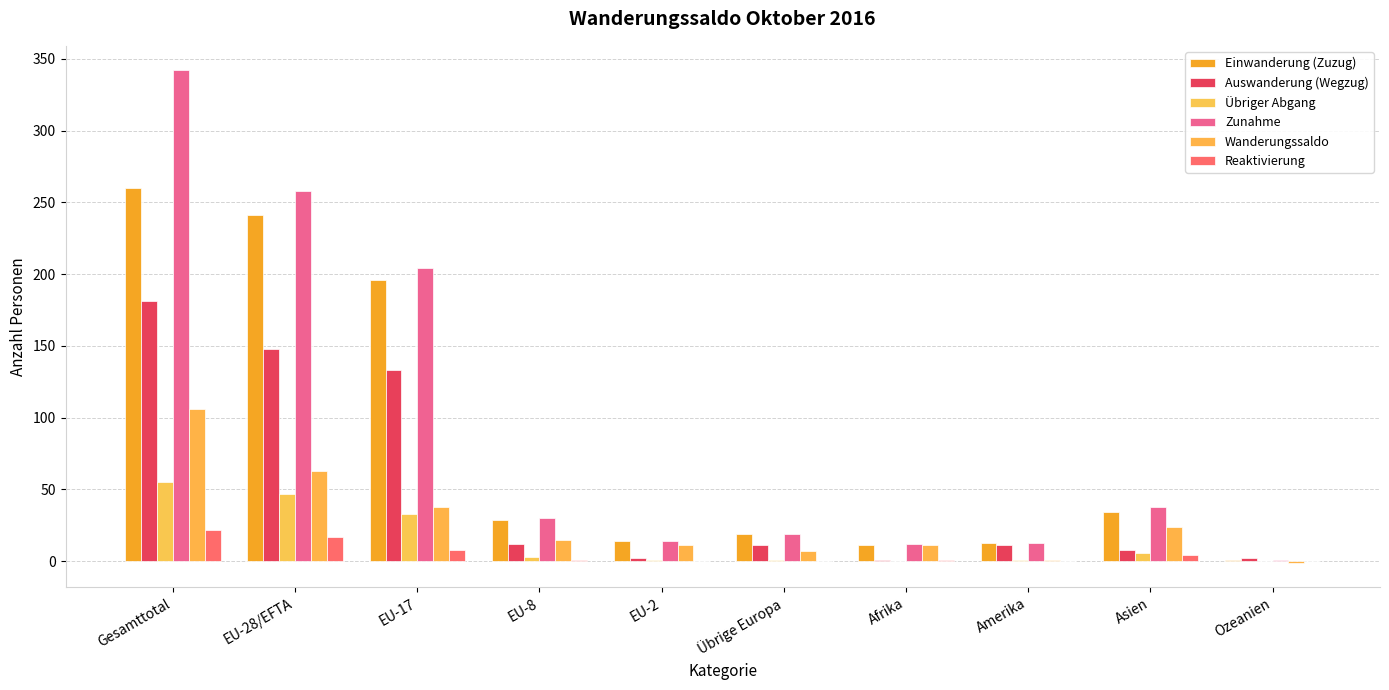

Are the bars horizontal?

No